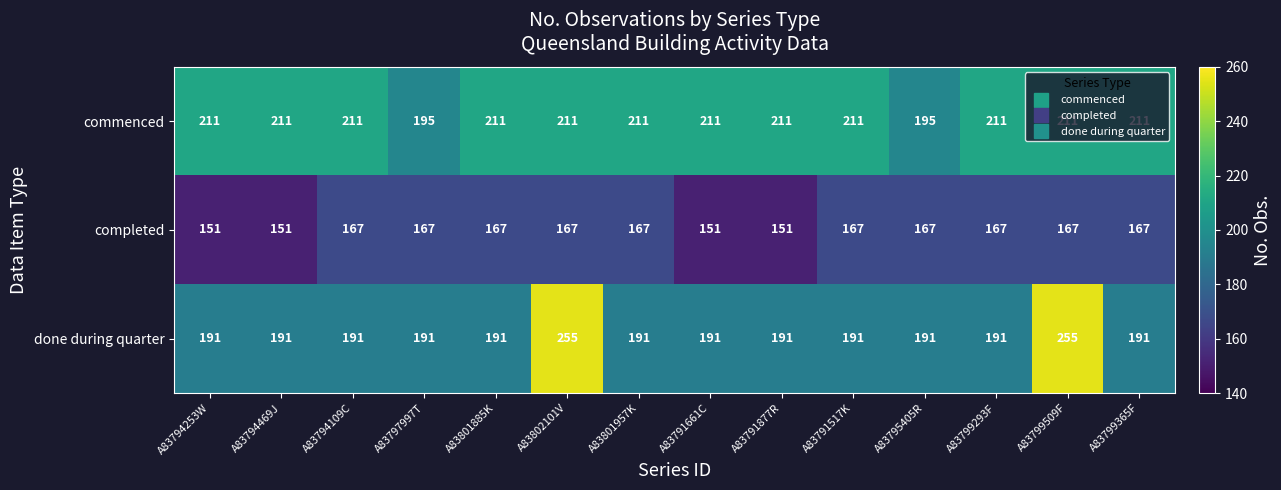

List the series in order of their peak value, highest first.

done during quarter, commenced, completed